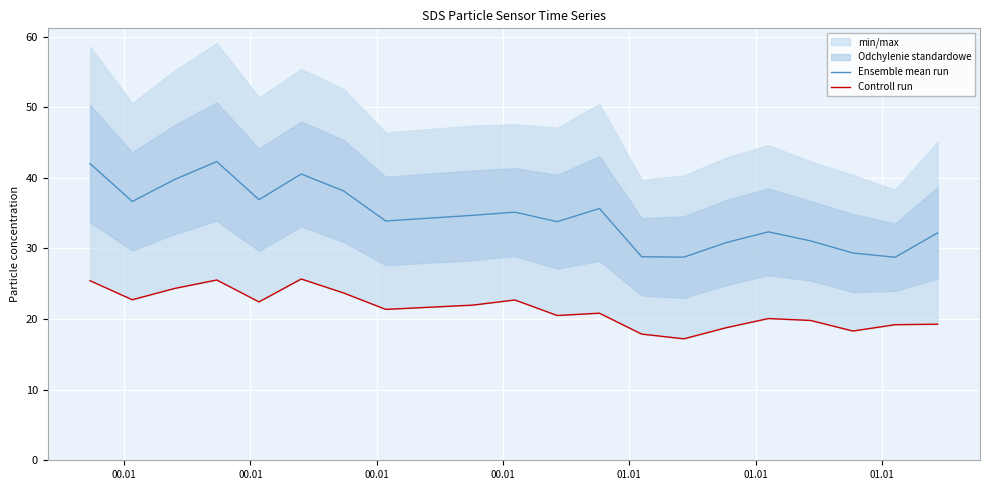

Which series has the widest spread of values?

Ensemble mean run